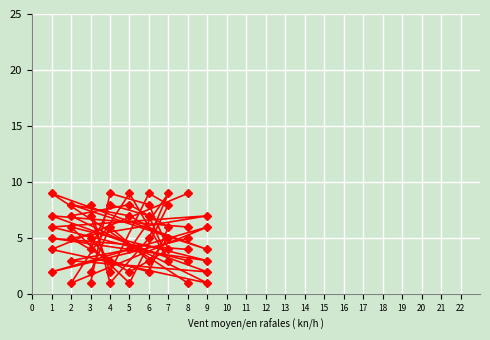

Count the number of data series in this chart.

6